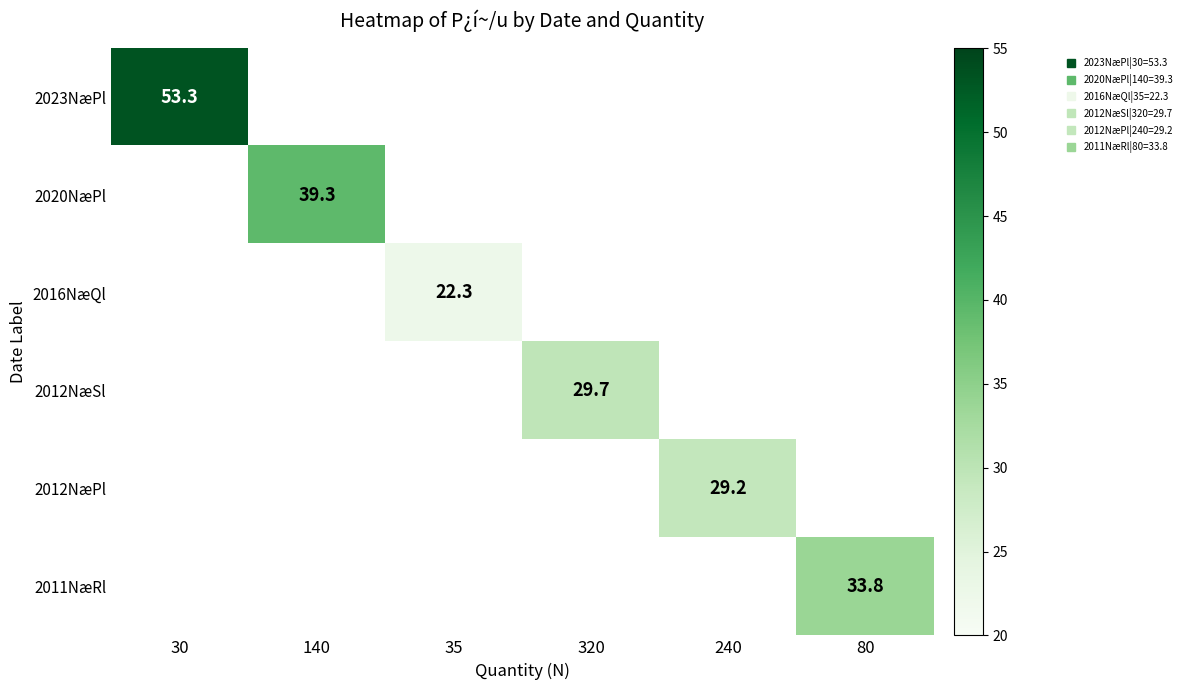

How many distinct data groups are displayed?

6